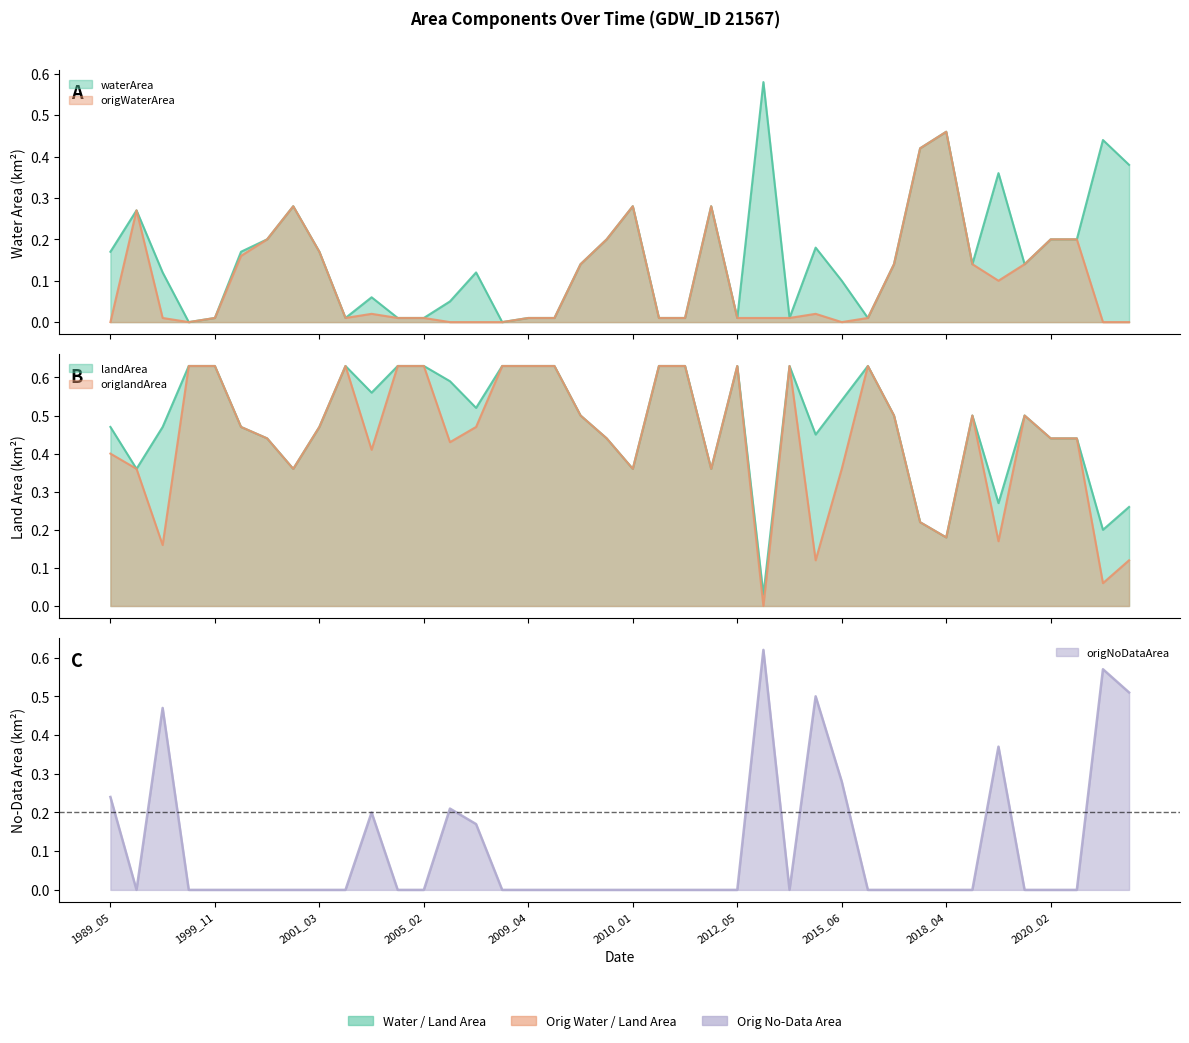

What are all the series names shown in the legend?

waterArea, landArea, origWaterArea, origlandArea, origNoDataArea